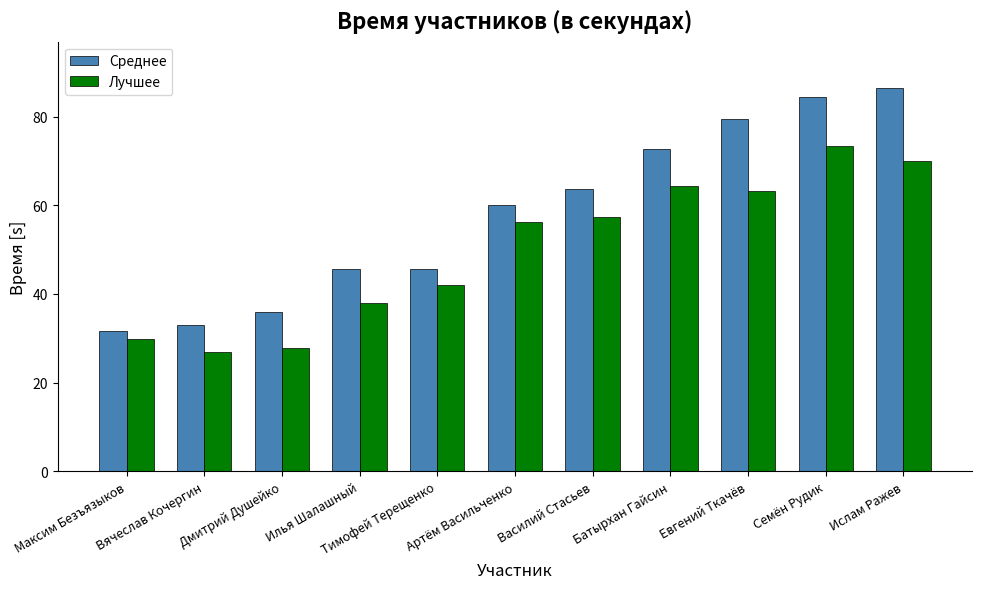

At Василий Стасьев, list the series in order from largest to smallest.

Среднее, Лучшее